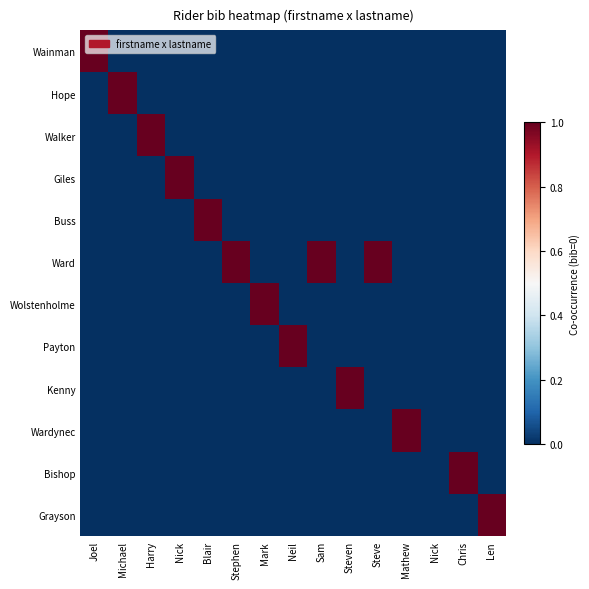

At which category is the sum across all series the highest?

Nick